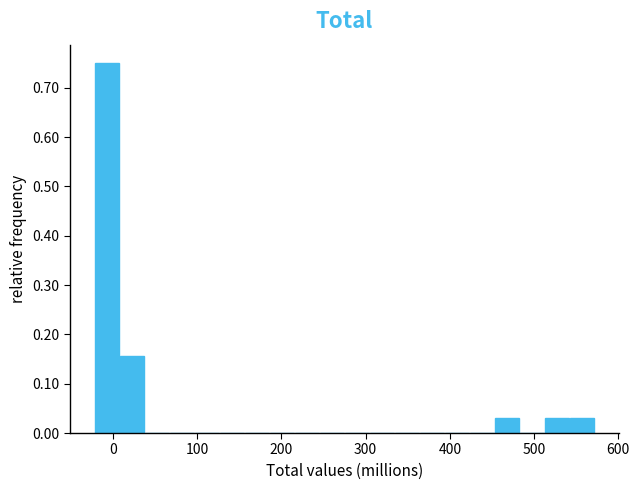

Read against the x-axis, roughly where is the centre of the tallest bar?

-10